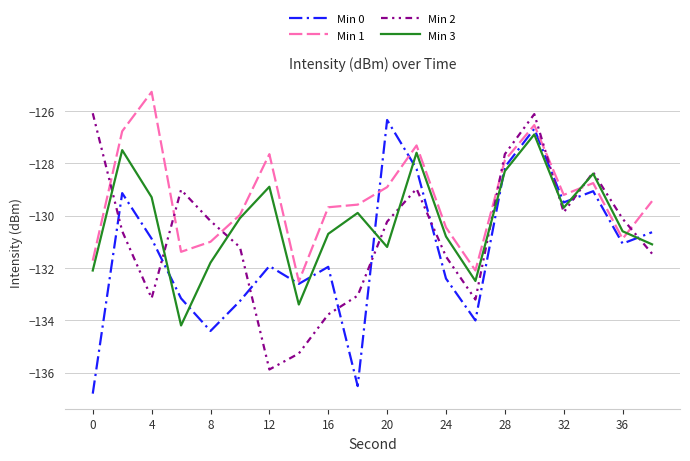

Which series has the largest total across all categories?

Min 1